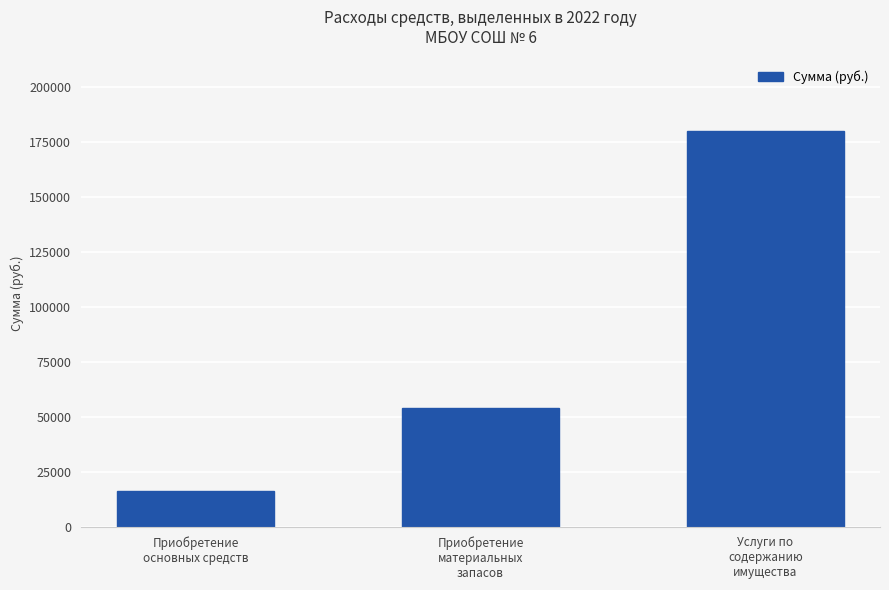

List the labels in order of value, smallest first.

Приобретение
основных средств, Приобретение
материальных
запасов, Услуги по
содержанию
имущества